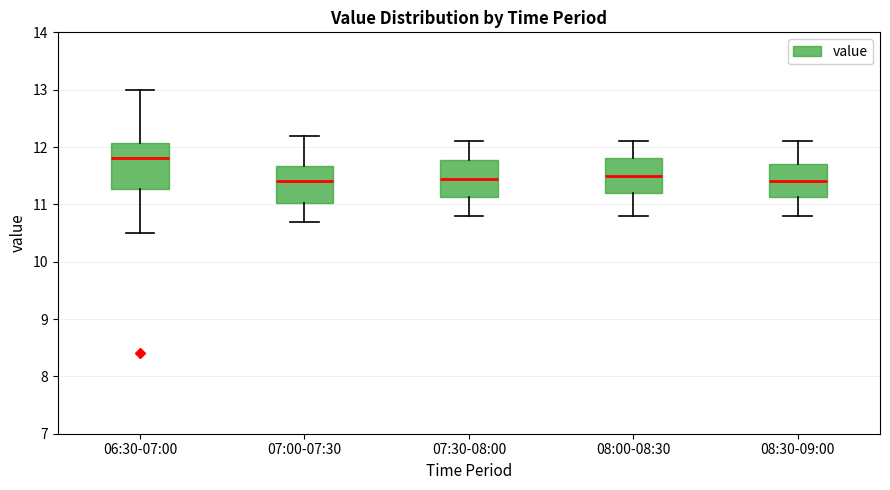

Where does the lower whisker of the box for 08:00-08:30 end on the y-axis? The values are not printed on the chart, so give them approximately, as read against the axis.

10.8